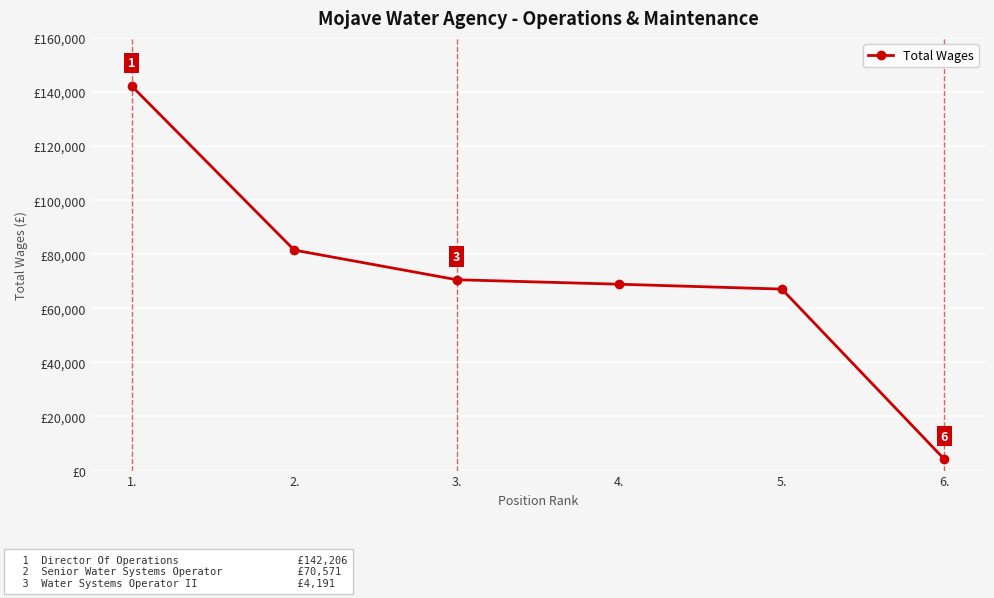

List the labels in order of value, smallest first.

6., 5., 4., 3., 2., 1.